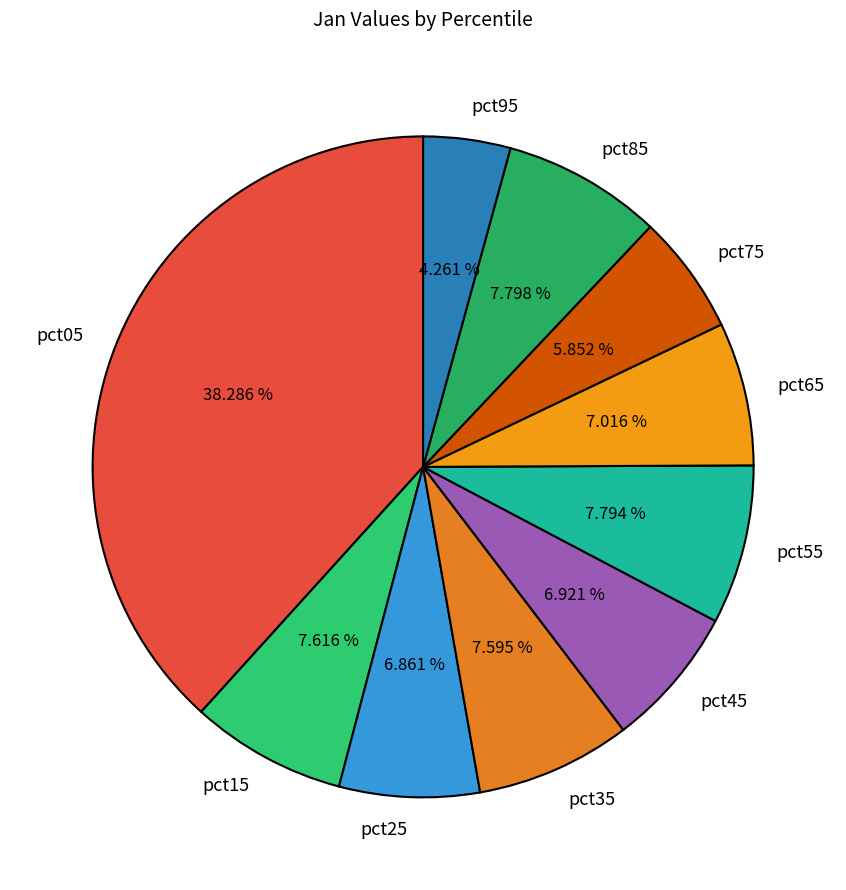

Does pct75 represent more than half of the total?

No